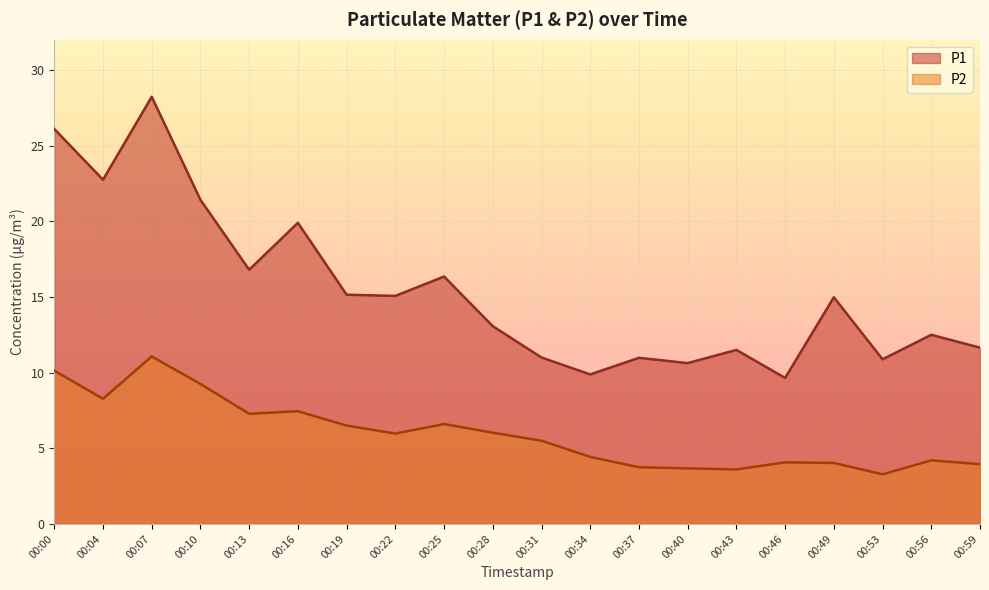

What are all the series names shown in the legend?

P1, P2